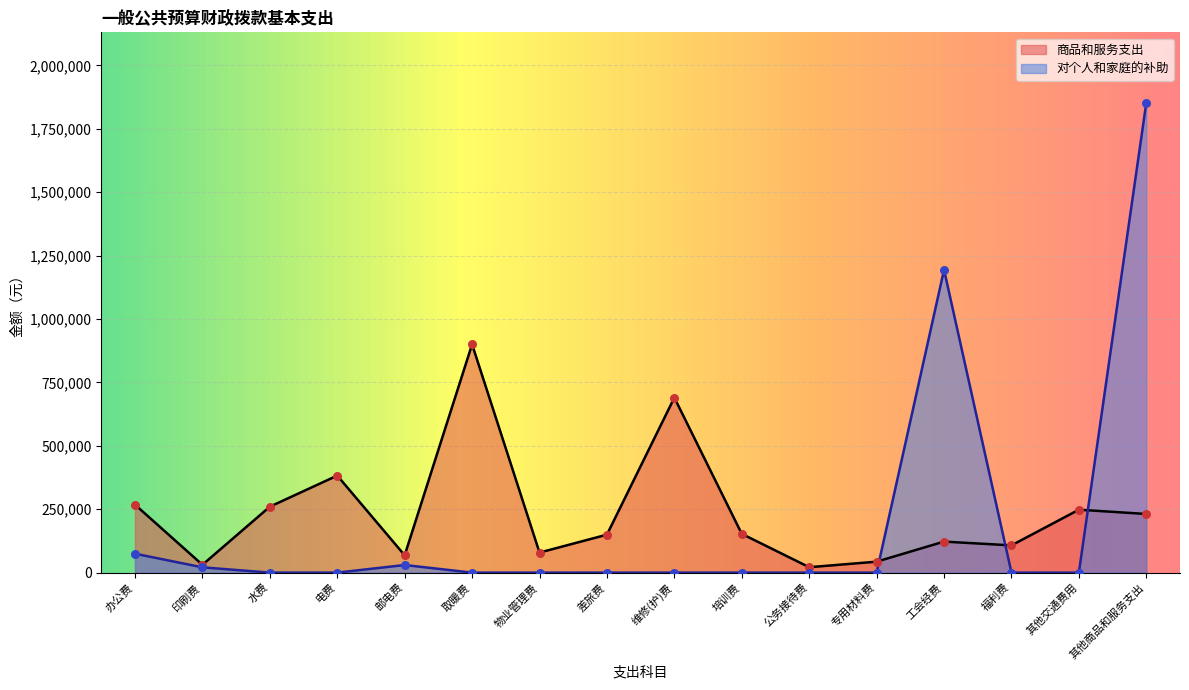

Which series contains the highest Y value?

对个人和家庭的补助